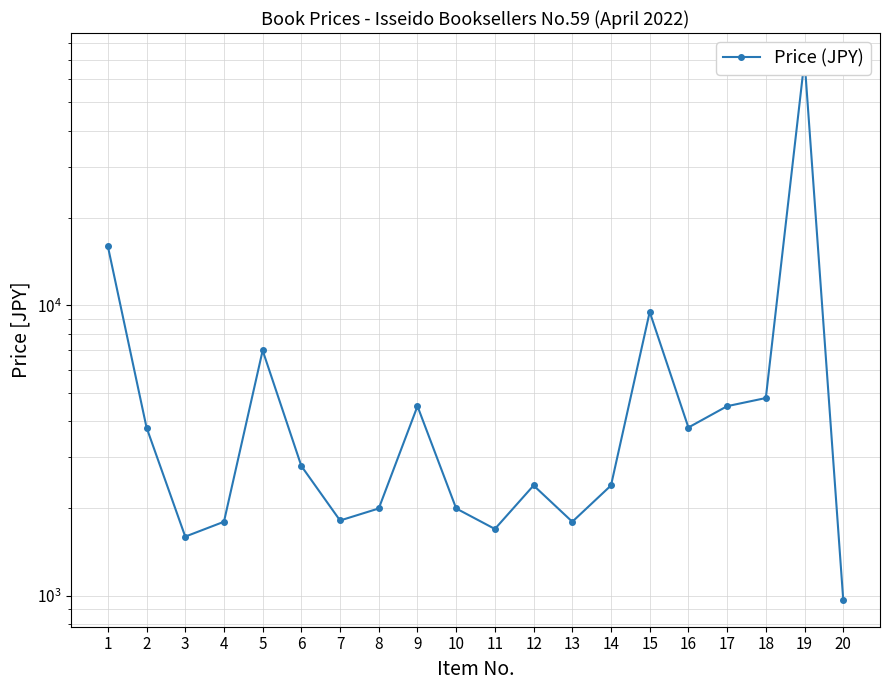

Rank the categories by value from highest to lowest.

19, 1, 15, 5, 18, 9, 17, 2, 16, 6, 12, 14, 8, 10, 7, 4, 13, 11, 3, 20